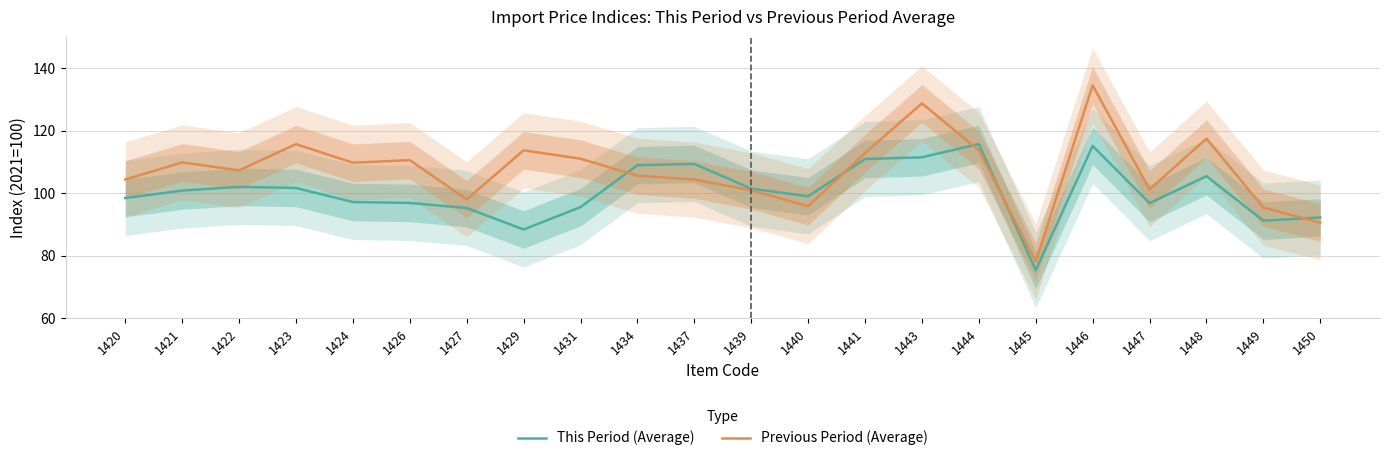

Is the value of This Period (Average) at 1426 greater than the value of Previous Period (Average) at 1423?

No